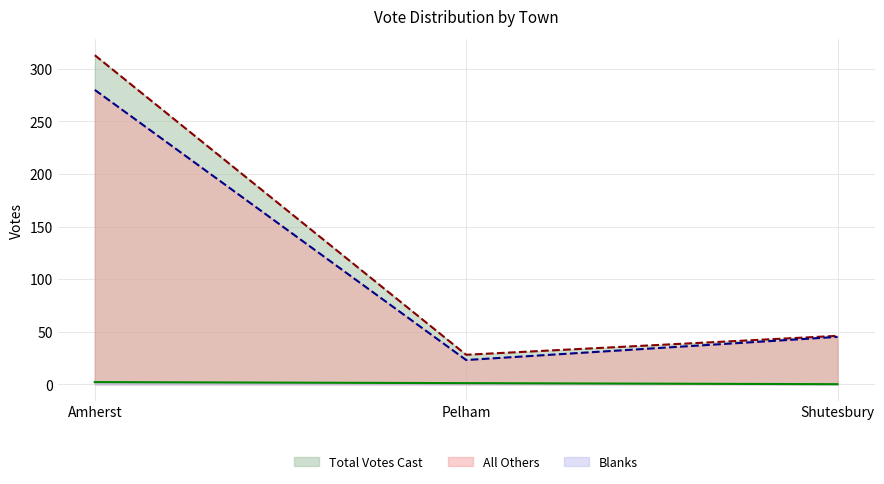

Rank the series at Amherst from lowest to highest value.

Blanks, All Others, Total Votes Cast